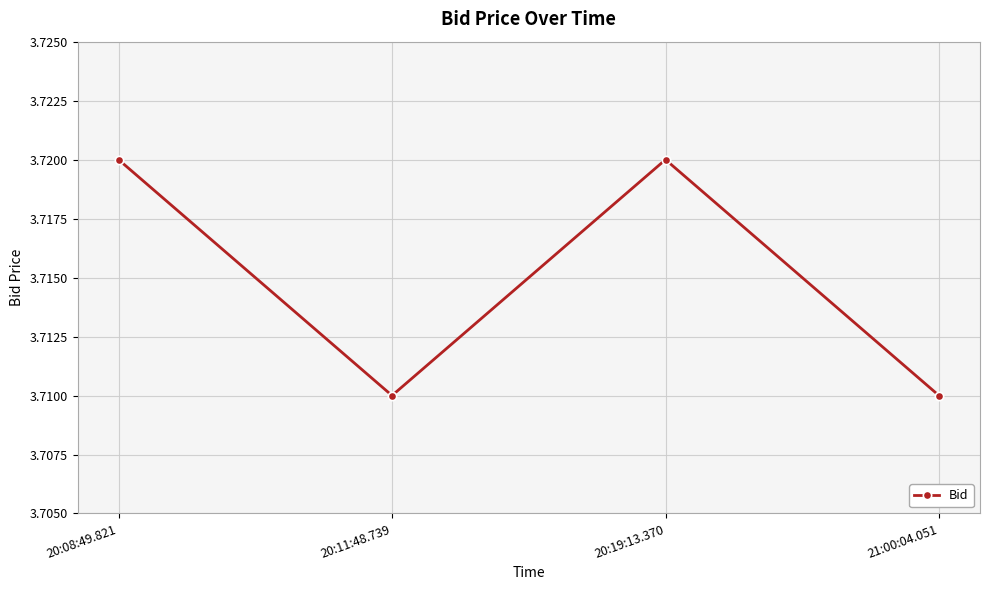

Count the number of categories in the chart.

4